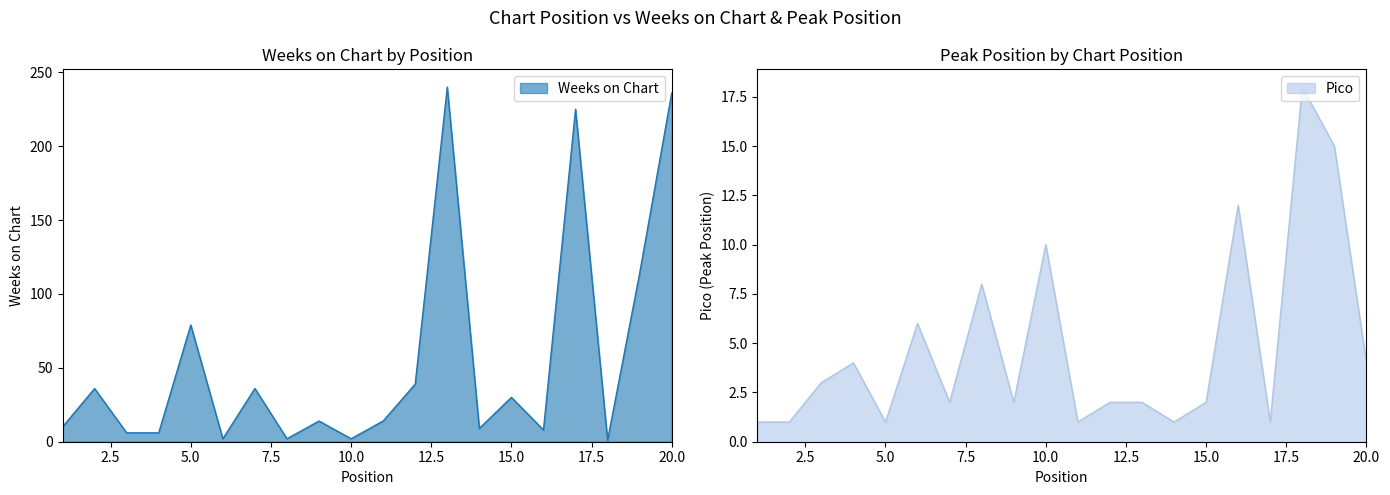

What is the highest value of the Pico series?

18